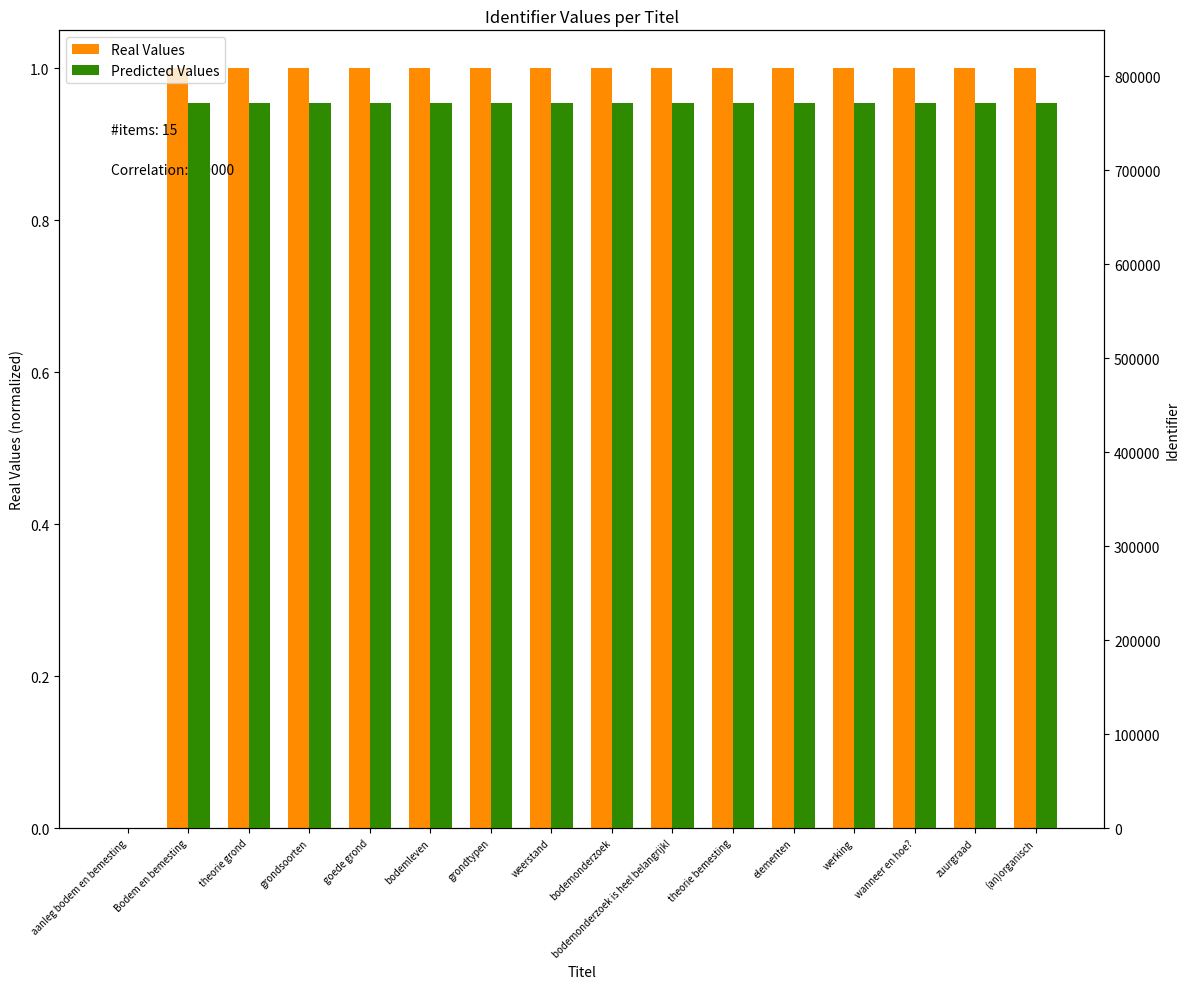

Reading left to right, what are all the values shown in this chart?

Real Values: 0.0	1.0	1.0	1.0	1.0	1.0	1.0	1.0	1.0	1.0	1.0	1.0	1.0	1.0	1.0	1.0
Predicted Values: 0.0	771835.0	771837.0	771839.0	771841.0	771845.0	771848.0	771853.0	771857.0	771861.0	771863.0	771865.0	771868.0	771873.0	771876.0	771878.0